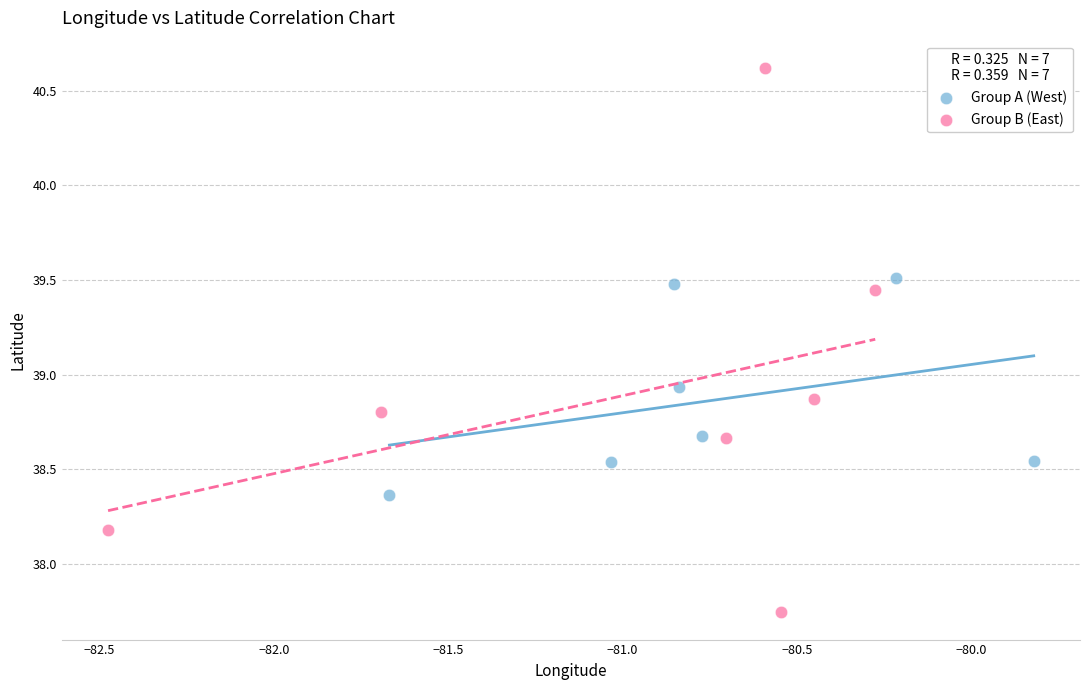

Which series reaches the minimum Y coordinate?

Group B (East)